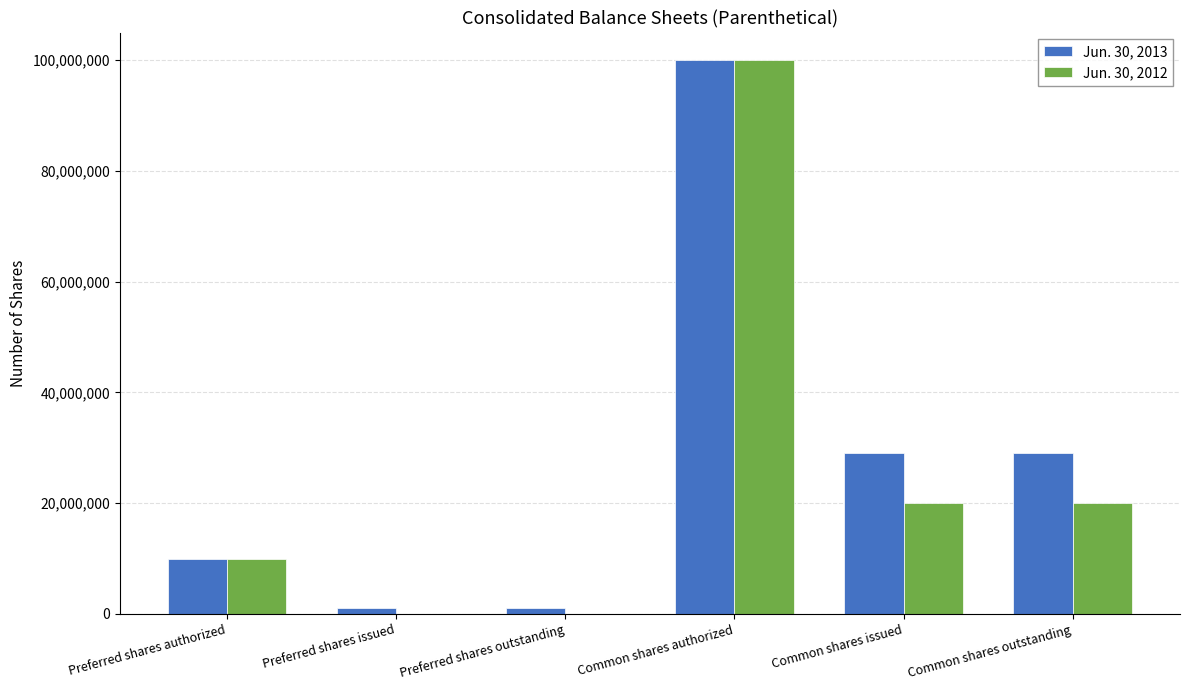

Which series changed the most between Common shares authorized and Common shares outstanding?

Jun. 30, 2012